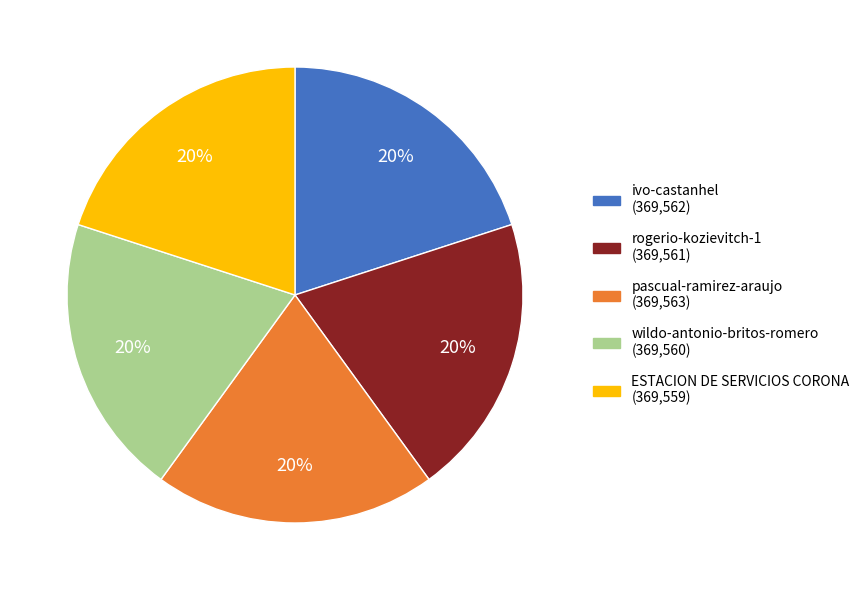

To the nearest percent, what is the combined percentage of rogerio-kozievitch-1 and pascual-ramirez-araujo?

40%